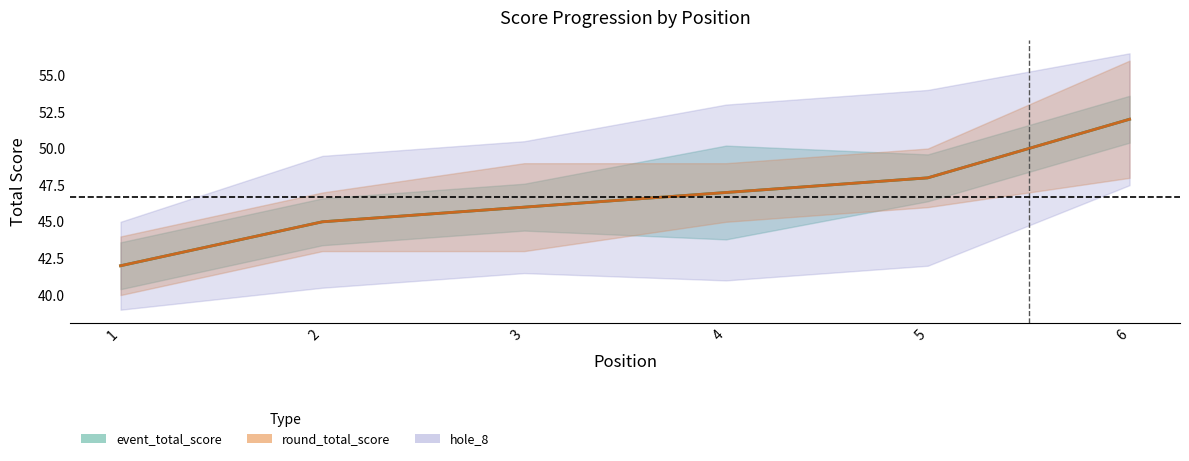

Is the value of event_total_score_line at 3 greater than the value of round_total_score_line at 3?

No